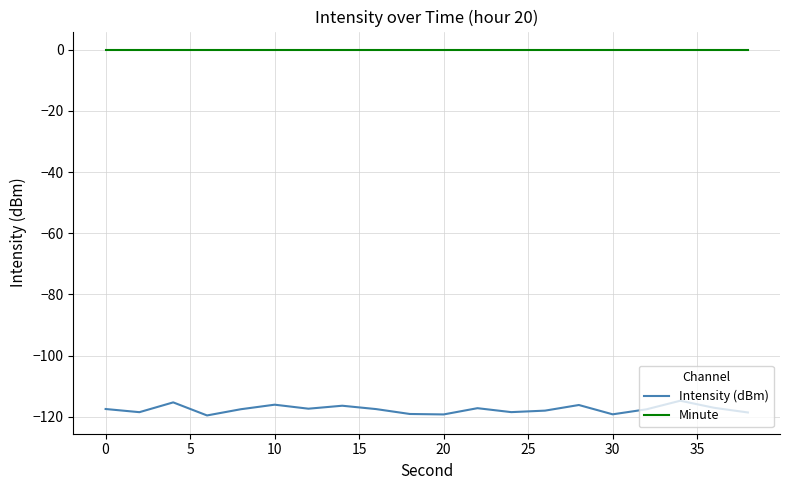

What are all the series names shown in the legend?

Intensity (dBm), Minute